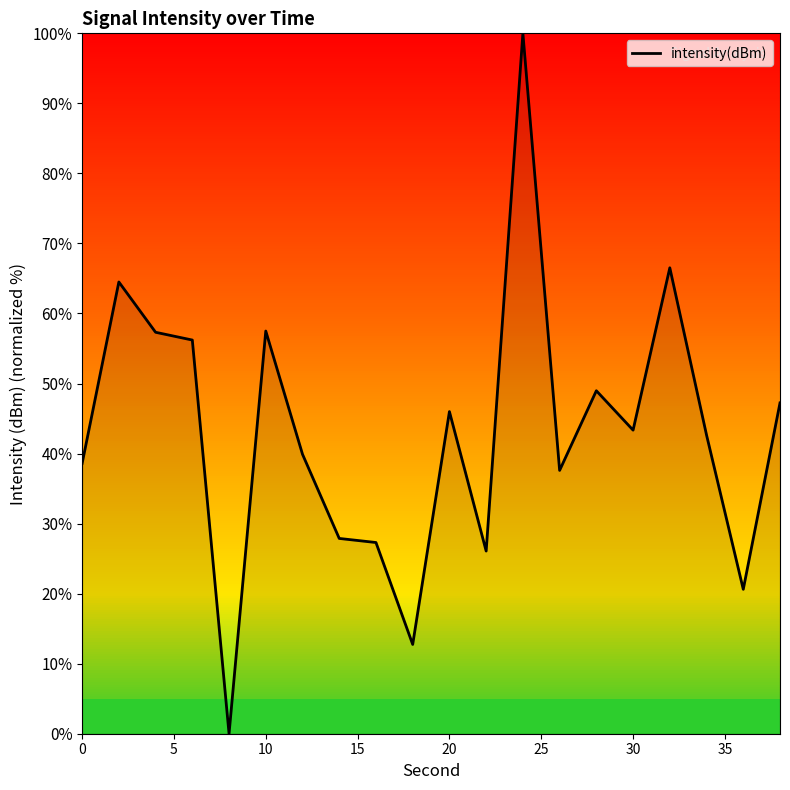

What is the difference between the maximum and minimum values?

100.0